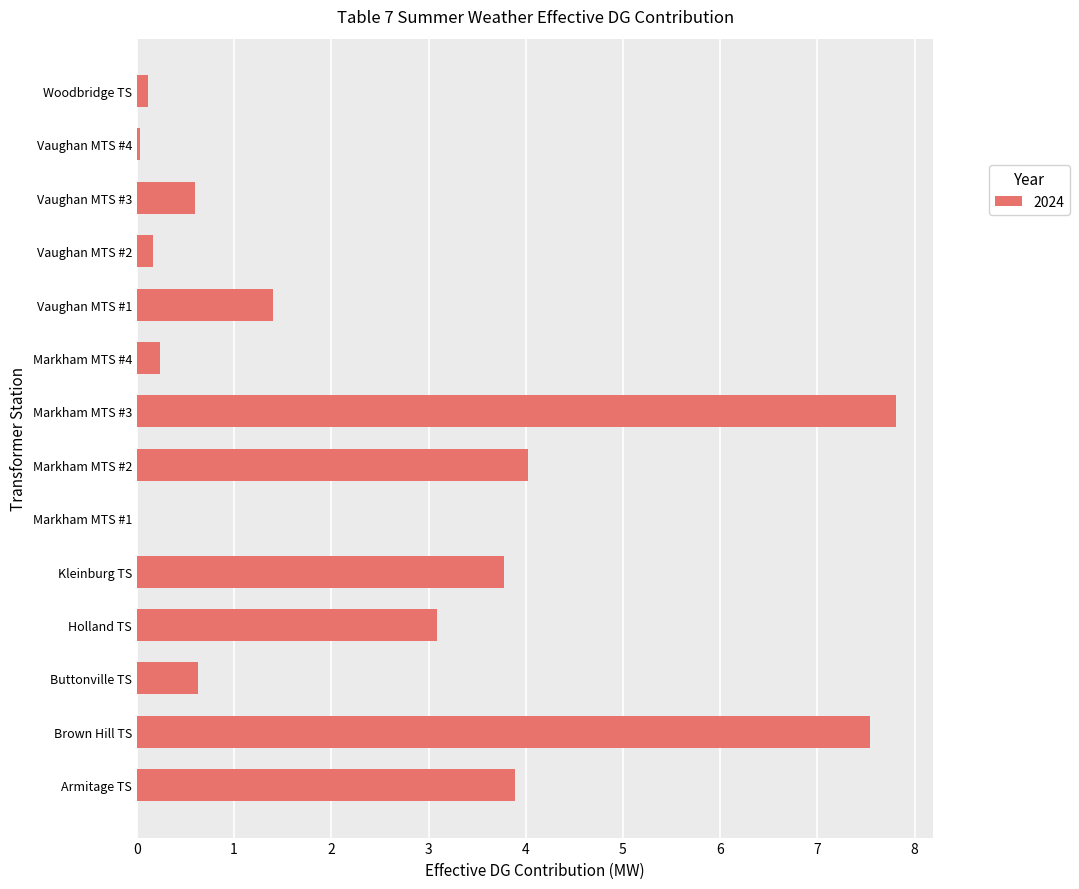

What is the change in value from Markham MTS #2 to Vaughan MTS #2?

-3.8